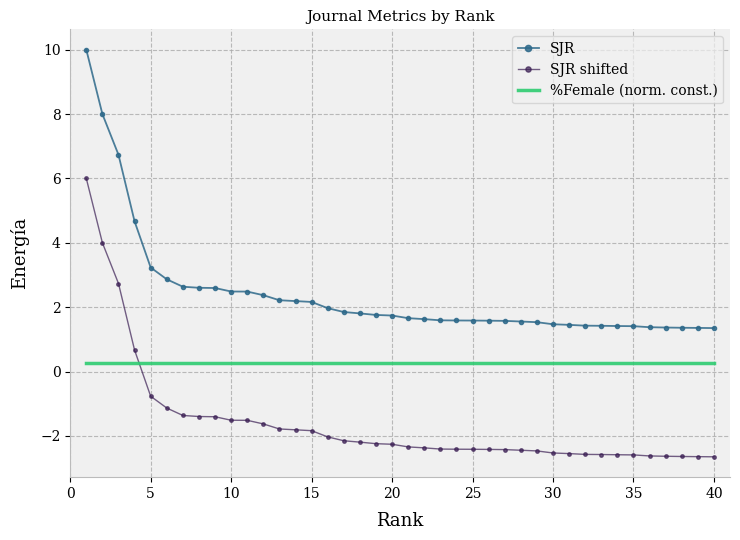

True or false: SJR and SJR shifted cross at least once.

False